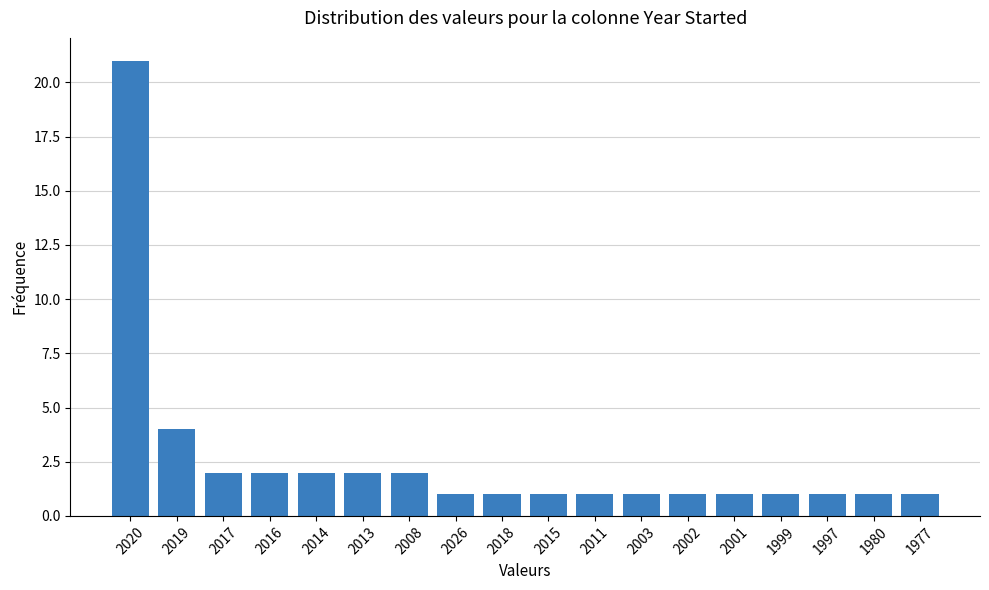

Reading left to right, list all the values displayed in this chart.

2020=21	2019=4	2017=2	2016=2	2014=2	2013=2	2008=2	2026=1	2018=1	2015=1	2011=1	2003=1	2002=1	2001=1	1999=1	1997=1	1980=1	1977=1